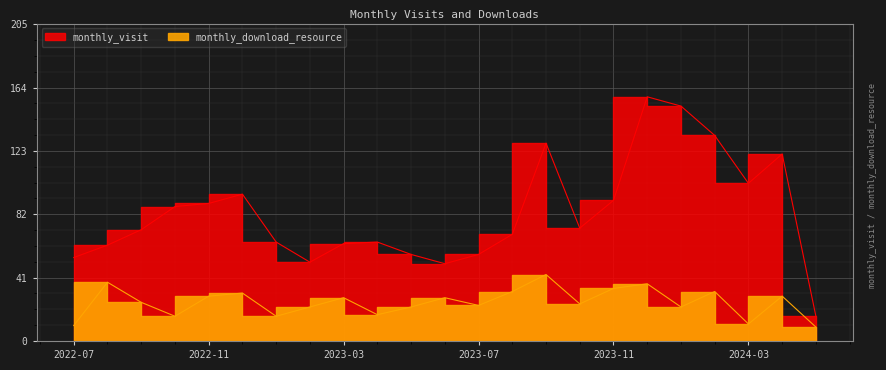

What is the label of the 18th point from the right?

2022-12